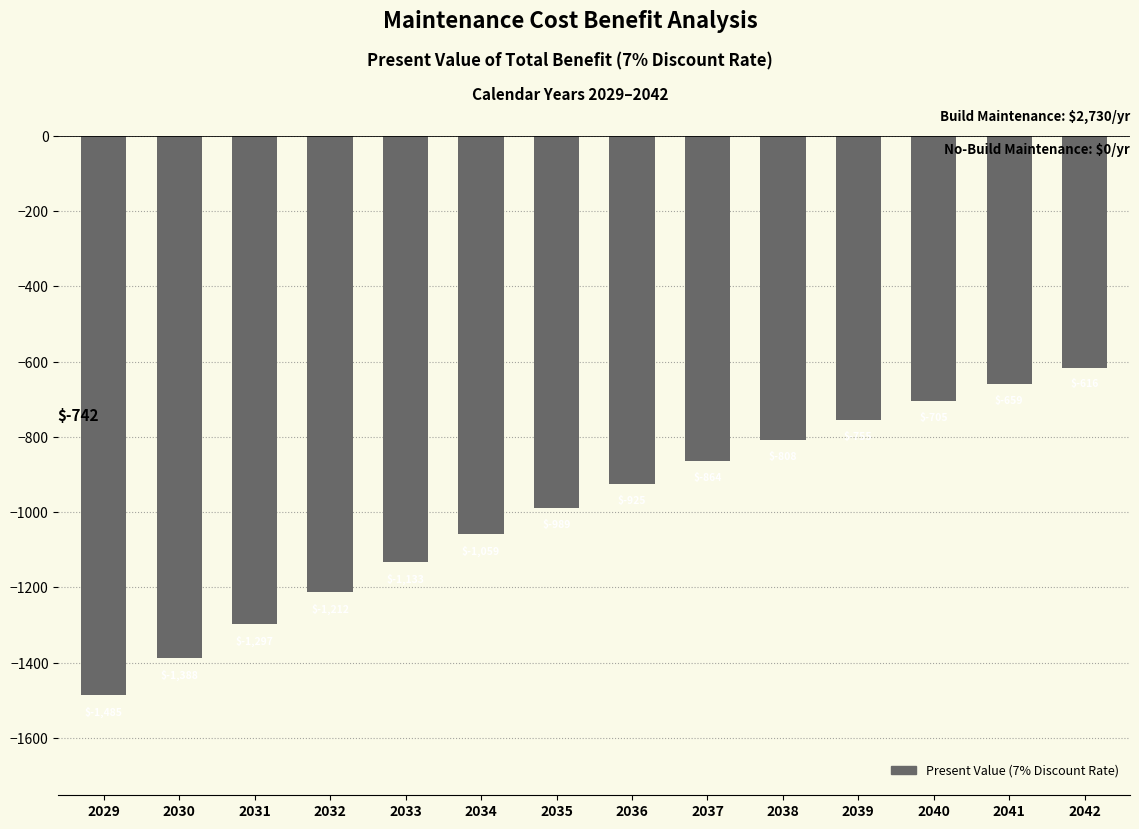

Which category has the highest value across all series?

2042